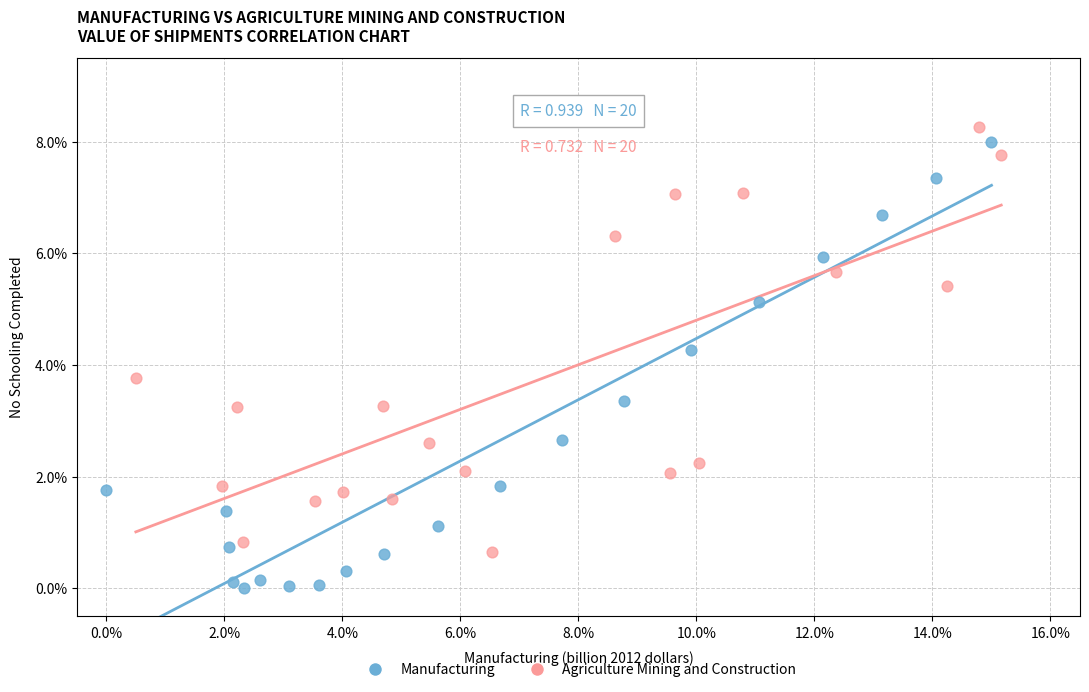

Which series contains the highest Y value?

Agriculture Mining and Construction